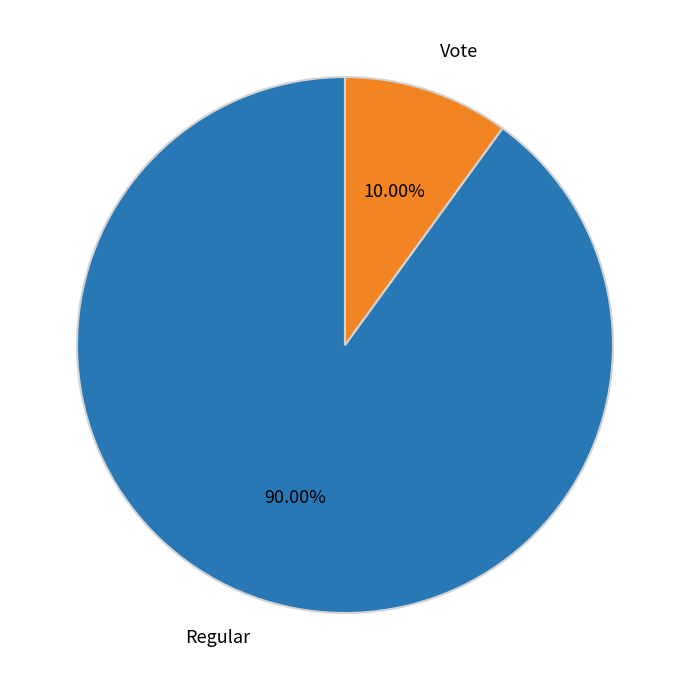

Does Regular represent more than half of the total?

Yes